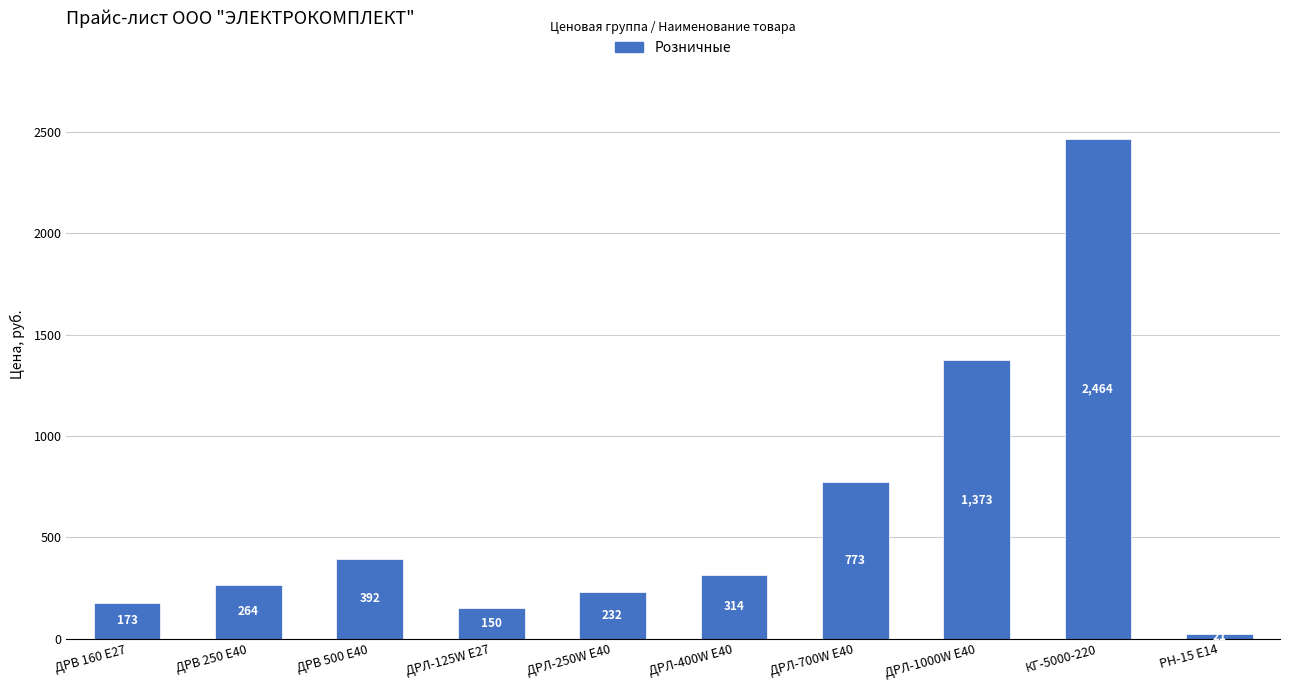

How many bars are there in total?

10